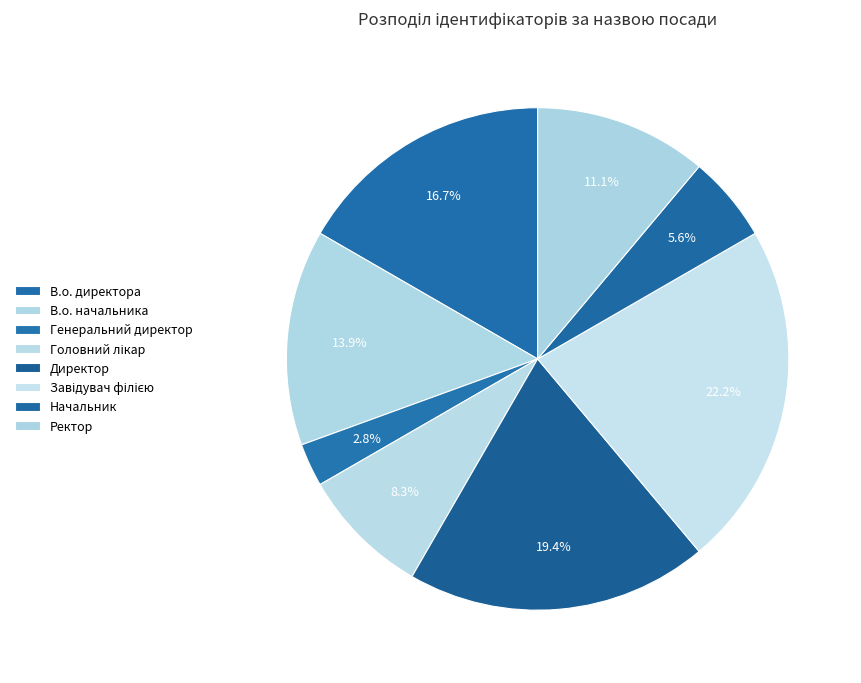

To the nearest percent, what is the difference between the largest and smallest slice percentages?

19%